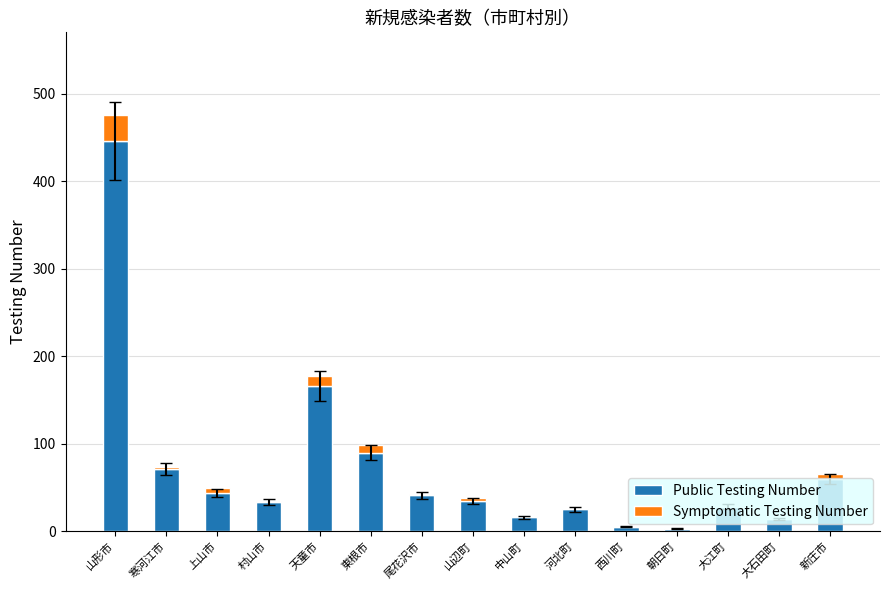

The value of Public Testing Number at 大石田町 is 14. True or false?

True